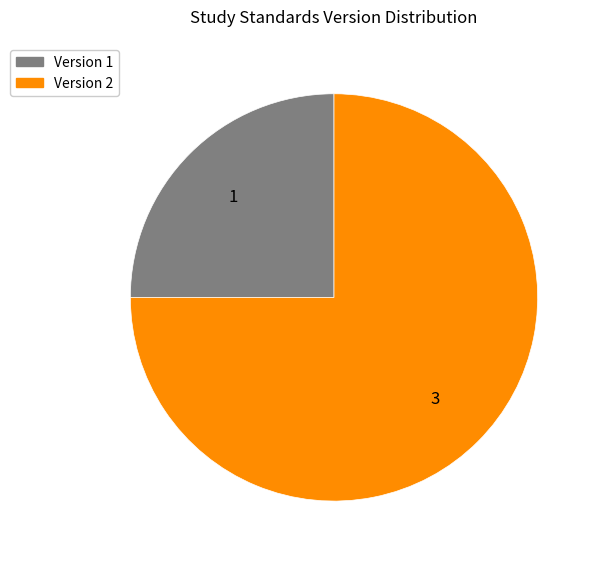

Rank the categories by value from lowest to highest.

Version 1, Version 2